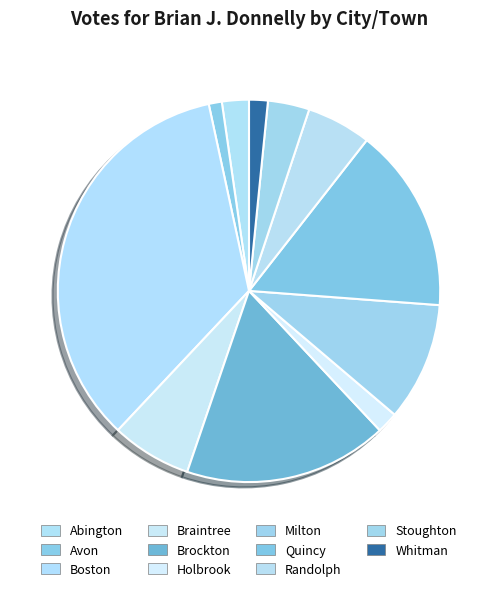

Rank the categories by value from highest to lowest.

Boston, Brockton, Quincy, Milton, Braintree, Randolph, Stoughton, Abington, Holbrook, Whitman, Avon